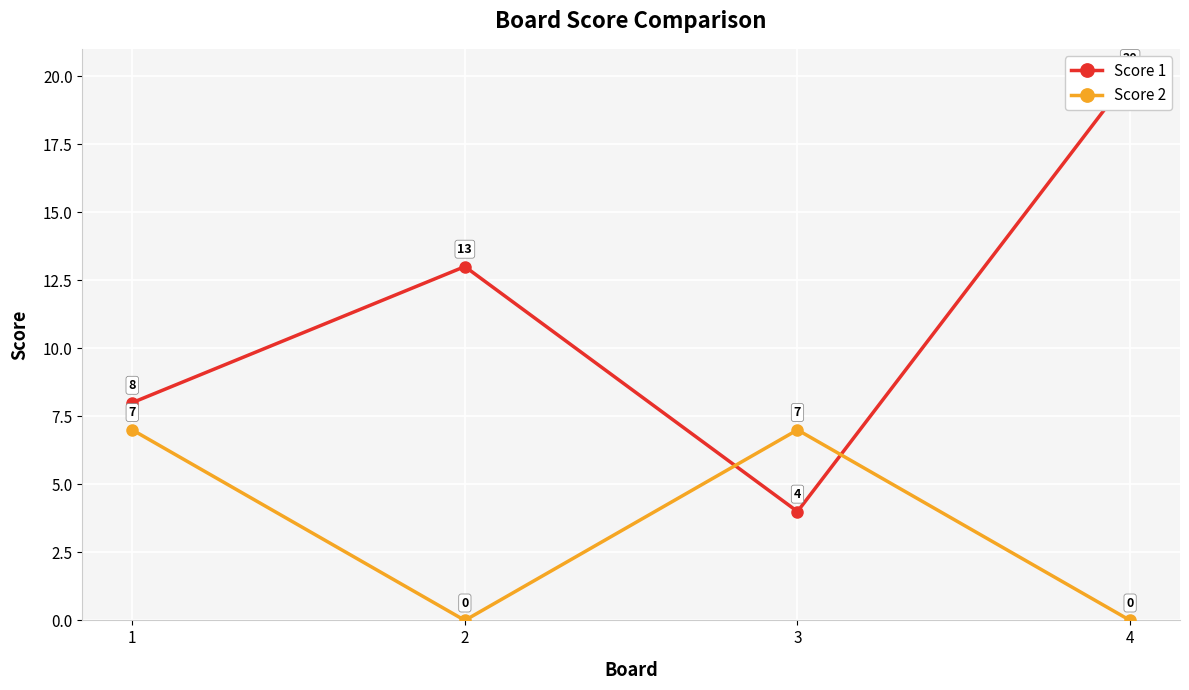

How many positive values does the Score 2 series have?

2